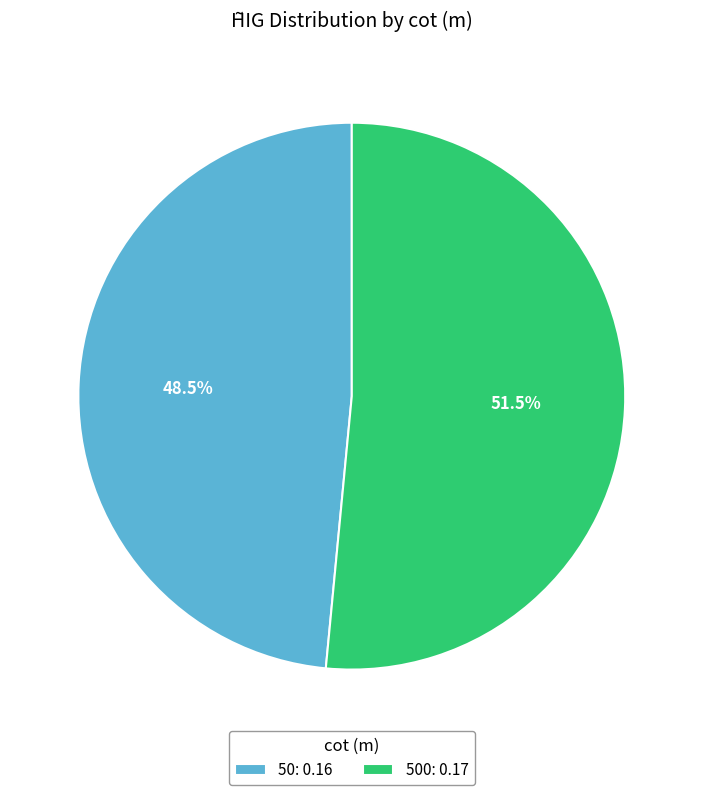

Do 500: 0.17 and 50: 0.16 together represent more than half of the pie?

Yes